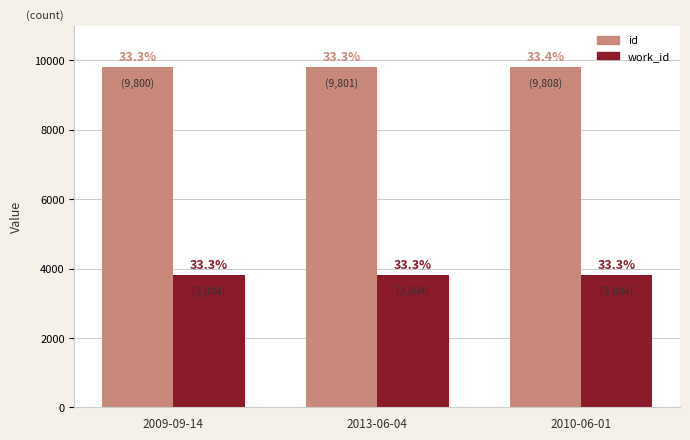

At how many categories does at least one series exceed 5488?

3